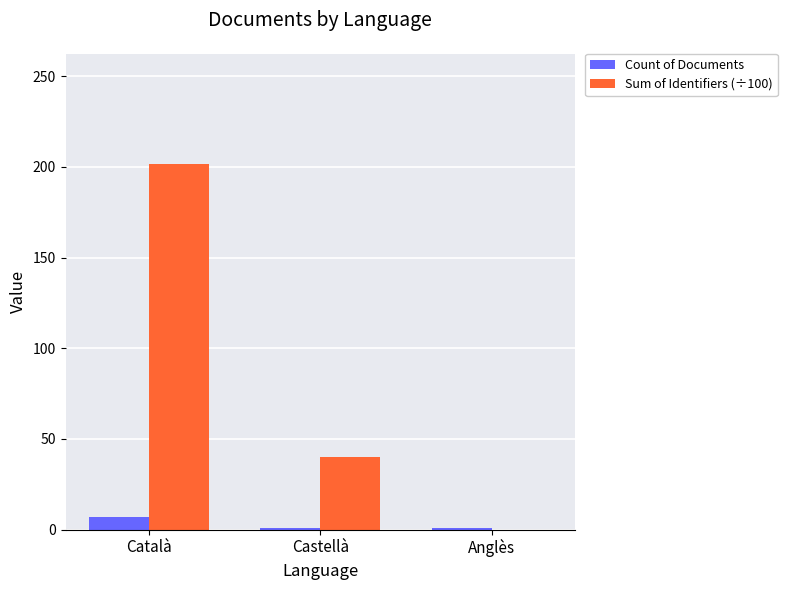

The value of Sum of Identifiers (÷100) at Castellà is 16.3. True or false?

False